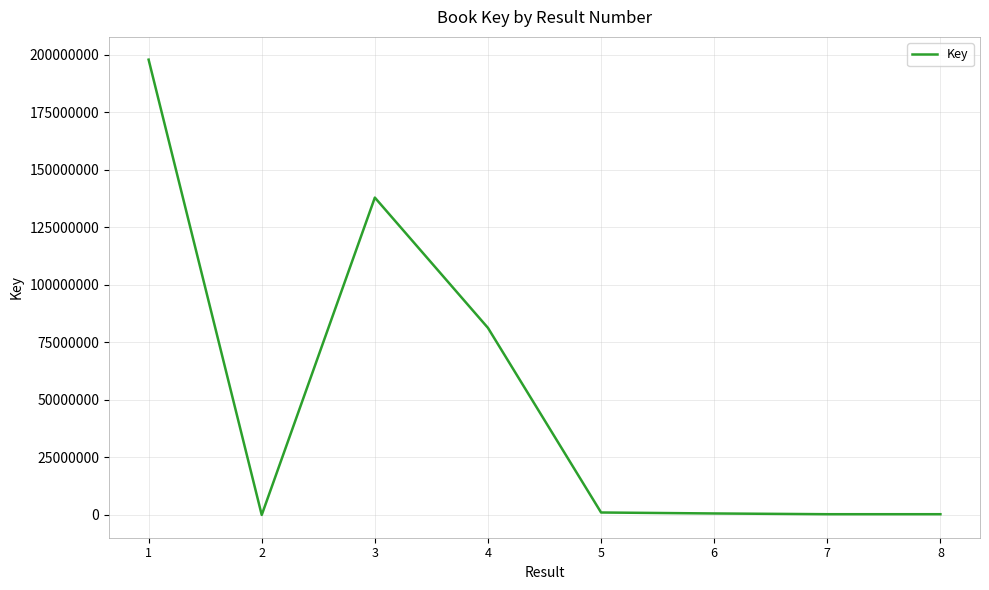

True or false: the data shows 81255523 at 4.

True